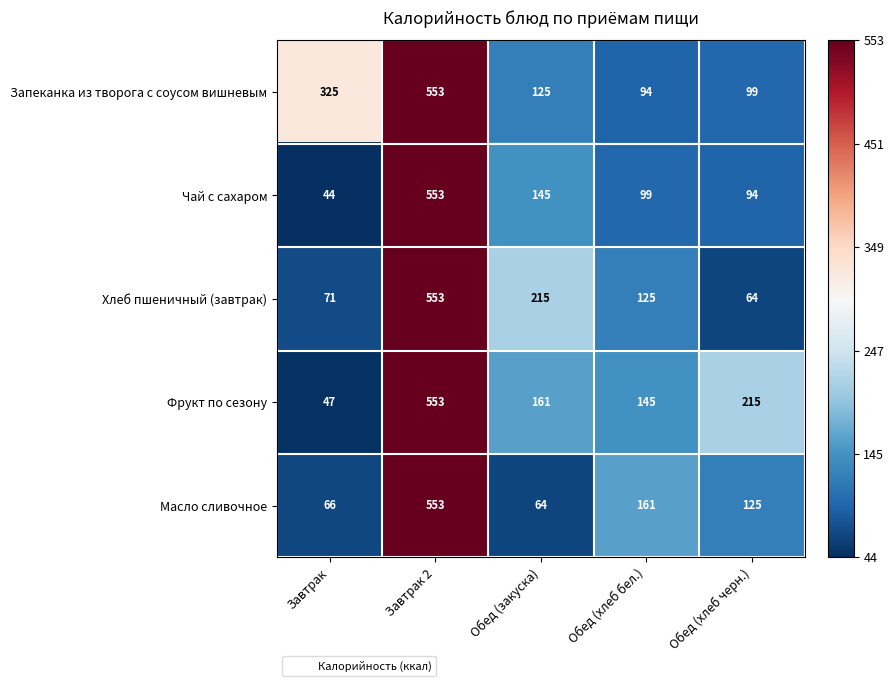

Which series changed the most between Завтрак and Обед (закуска)?

Запеканка из творога с соусом вишневым